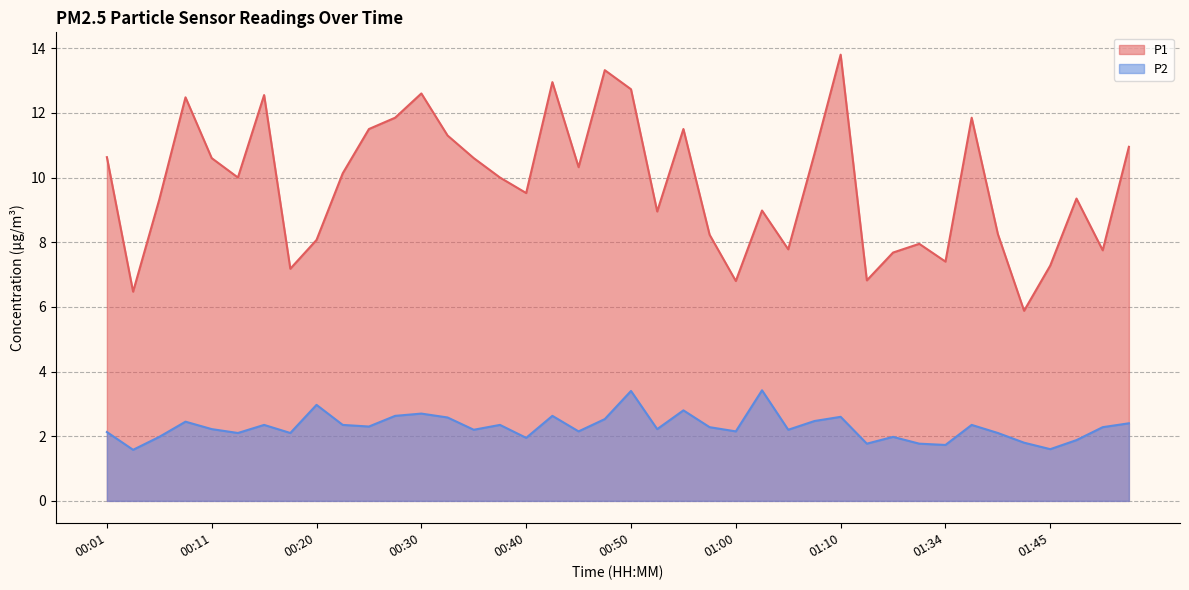

Which has a higher value, 00:53 or 00:50?

00:50